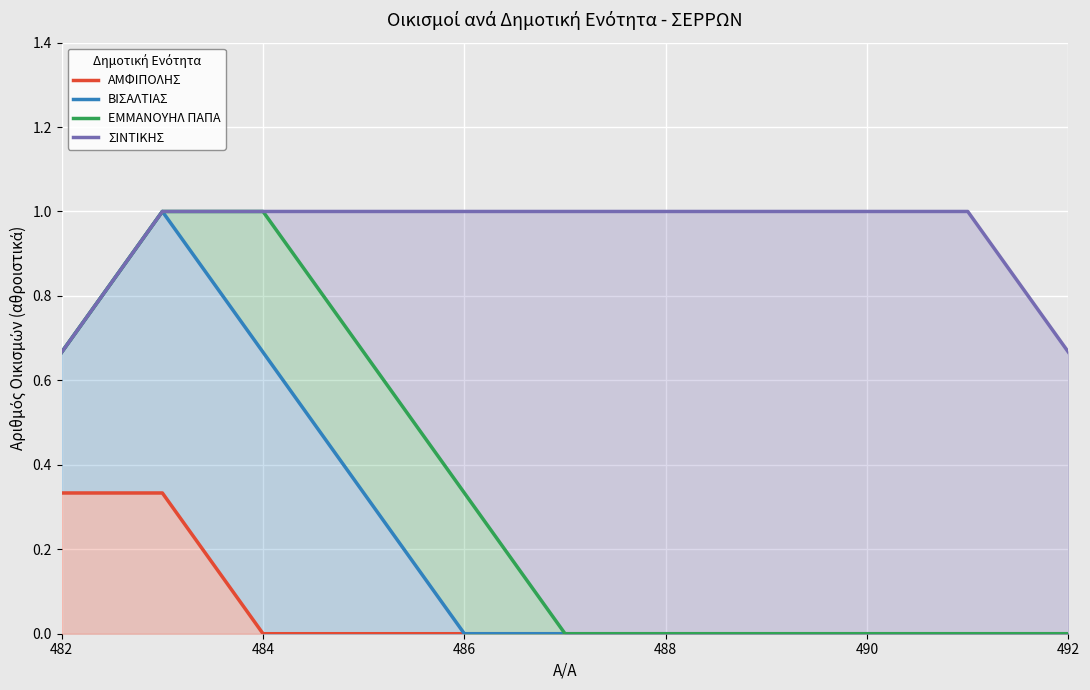

The ΣΙΝΤΙΚΗΣ series shows 1.0 at 490. True or false?

True